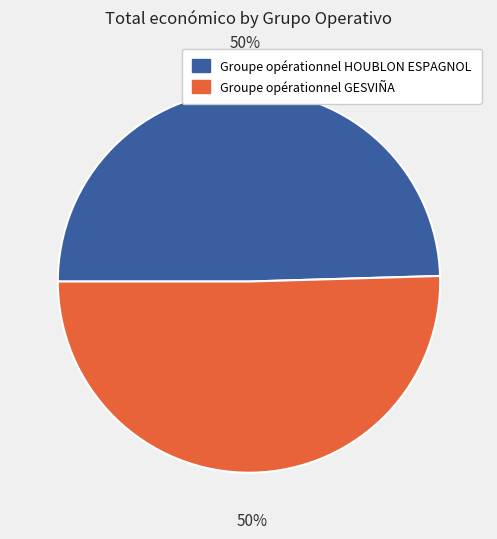

Combined, do Groupe opérationnel GESVIÑA and Groupe opérationnel HOUBLON ESPAGNOL account for over 50%?

Yes